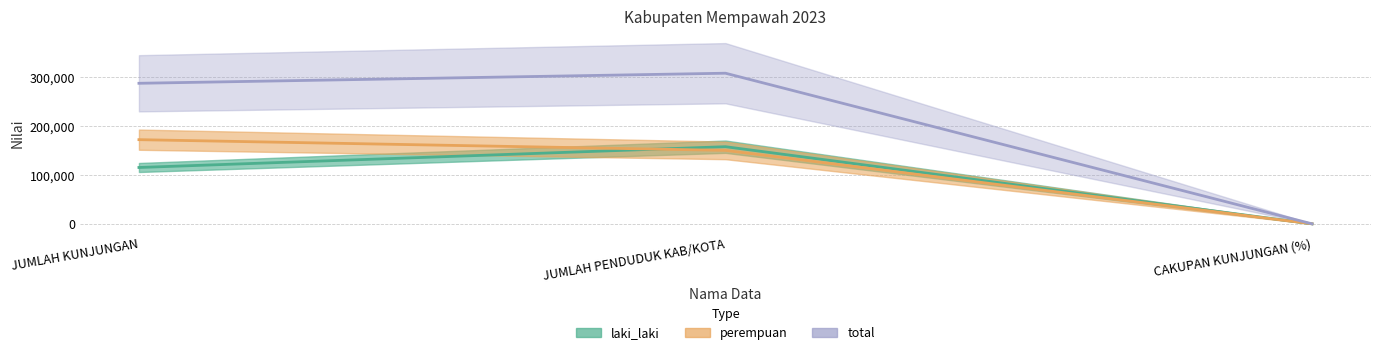

What is the average value of the perempuan series?

107763.9